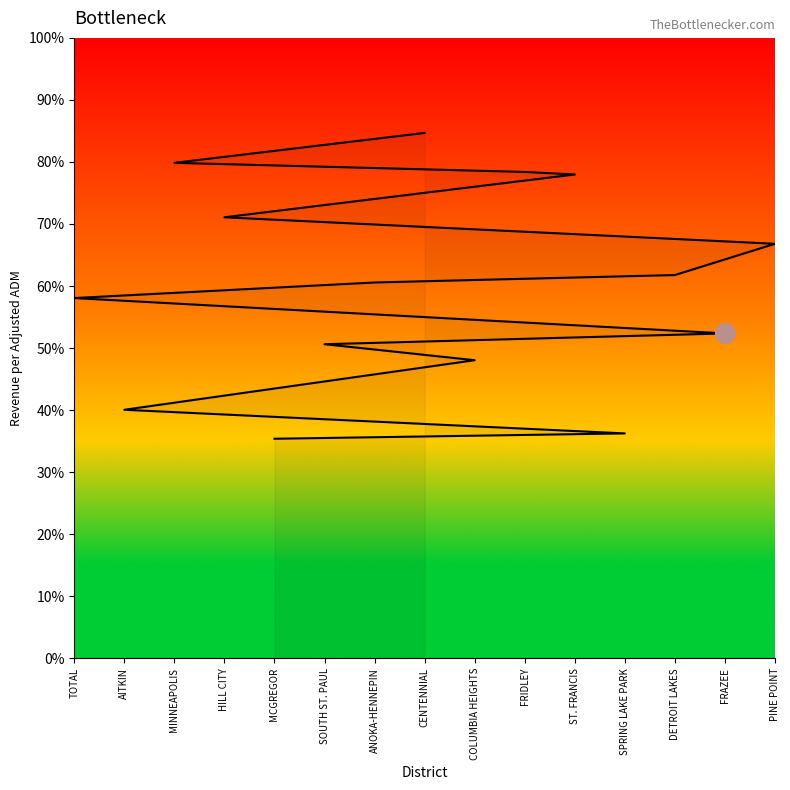

Which has a higher value, ANOKA-HENNEPIN or TOTAL?

ANOKA-HENNEPIN